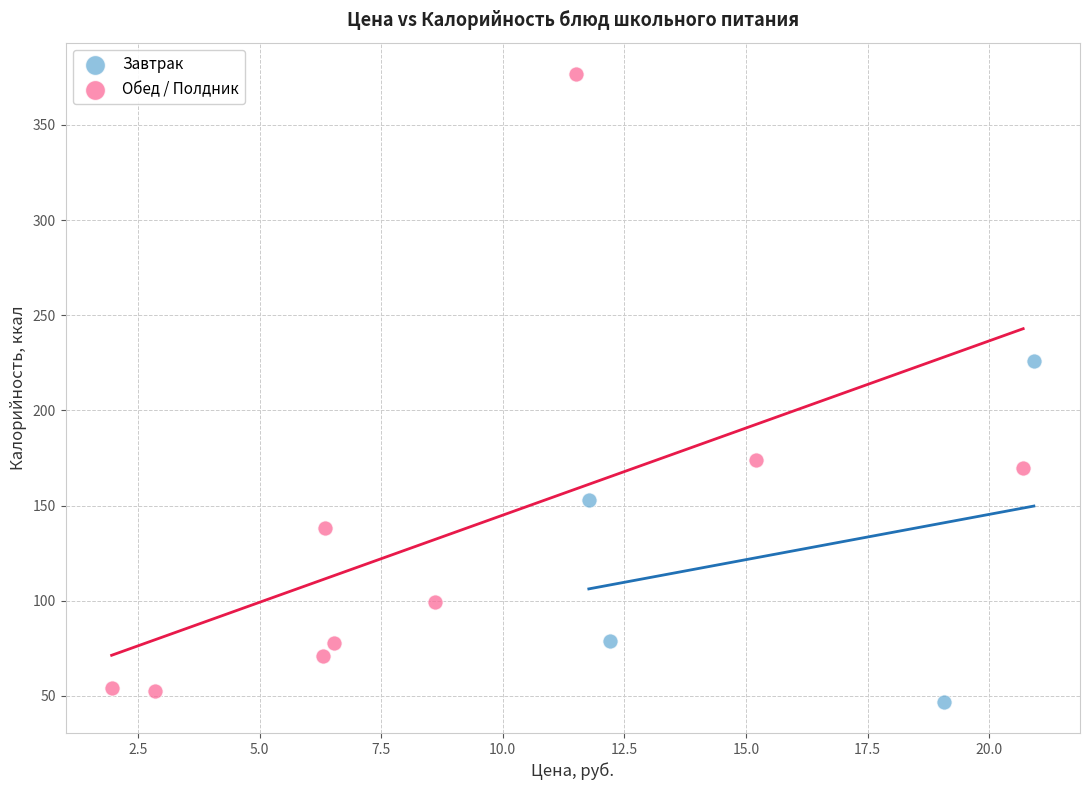

Which series has the largest Y range (max minus min)?

Обед / Полдник